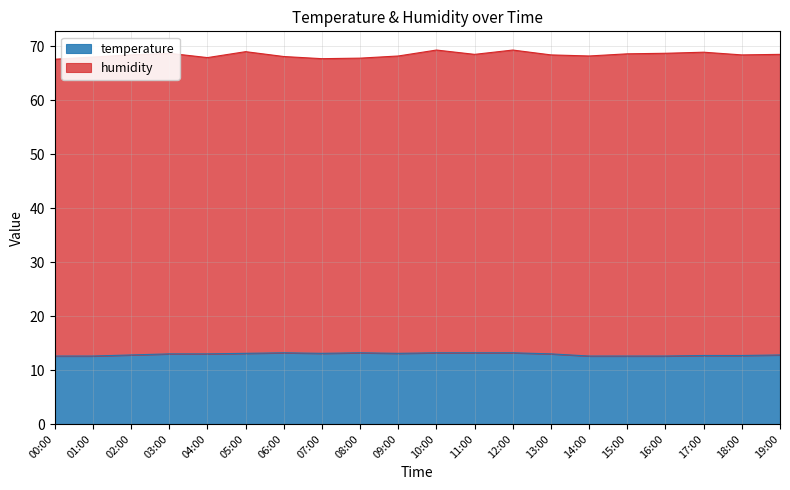

Rank the categories by value from highest to lowest.

06:00, 08:00, 10:00, 11:00, 12:00, 05:00, 07:00, 09:00, 03:00, 04:00, 13:00, 02:00, 19:00, 17:00, 18:00, 00:00, 01:00, 14:00, 15:00, 16:00